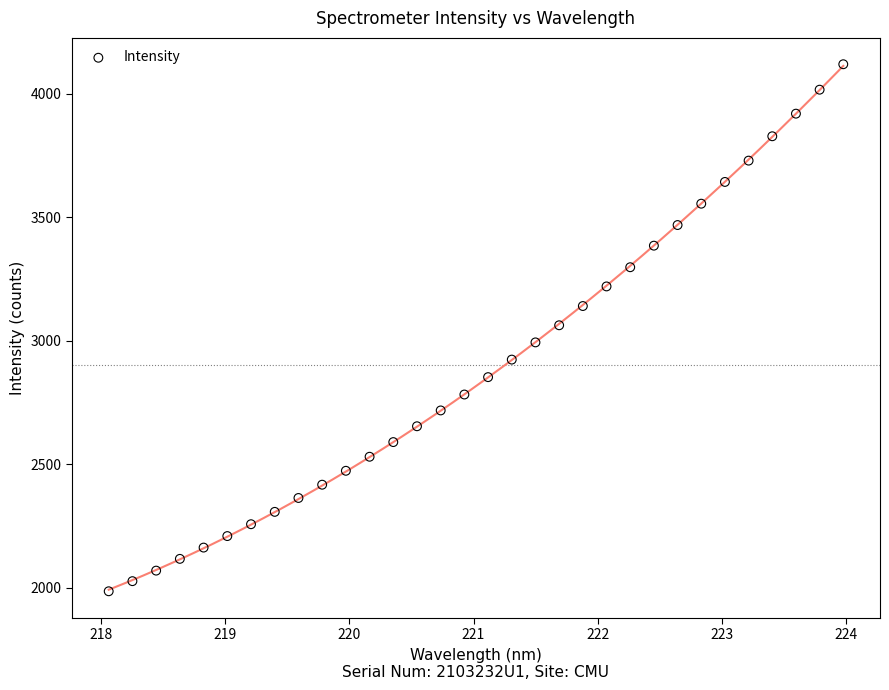

What is the range of Y values (max minus min)?

2133.9